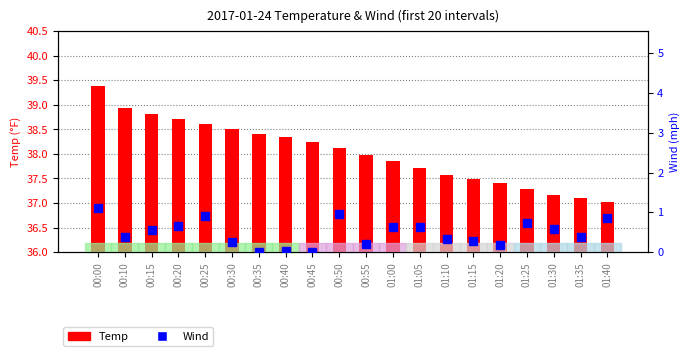

Rank the series at 00:10 from highest to lowest value.

Temp, Wind